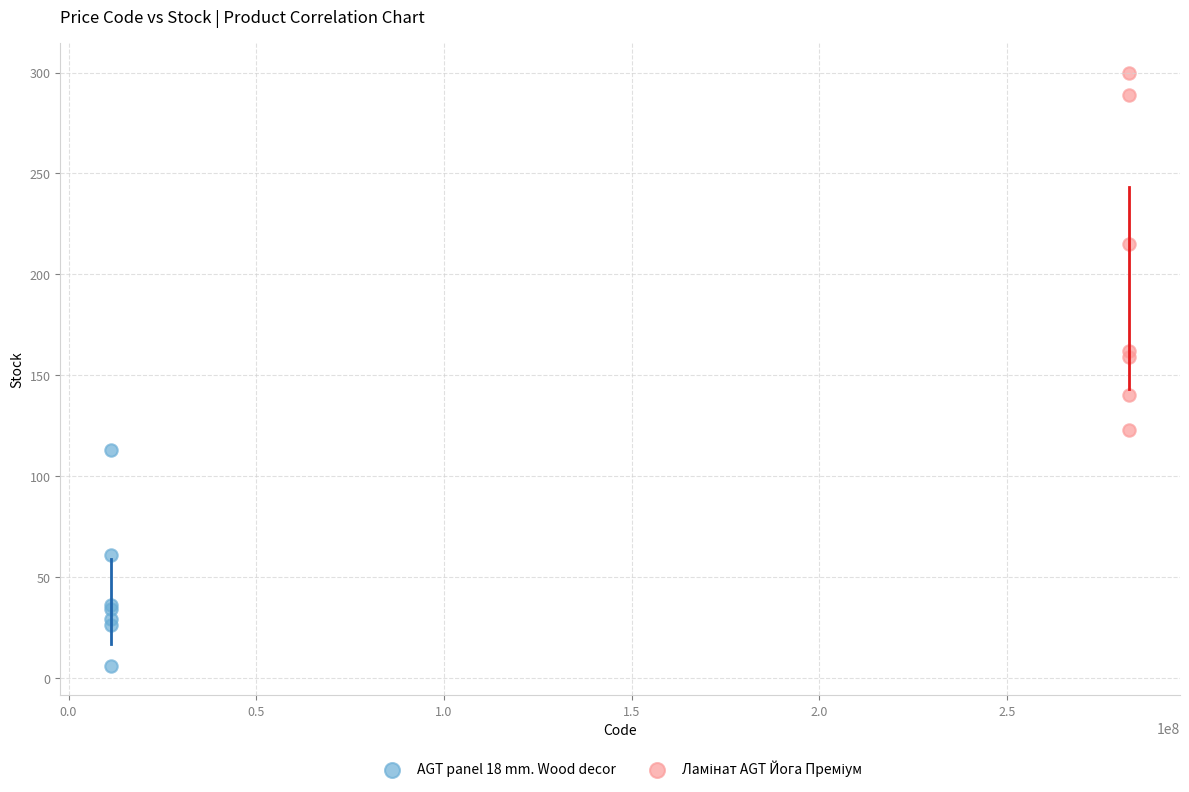

Which series contains the lowest Y value?

AGT panel 18 mm. Wood decor